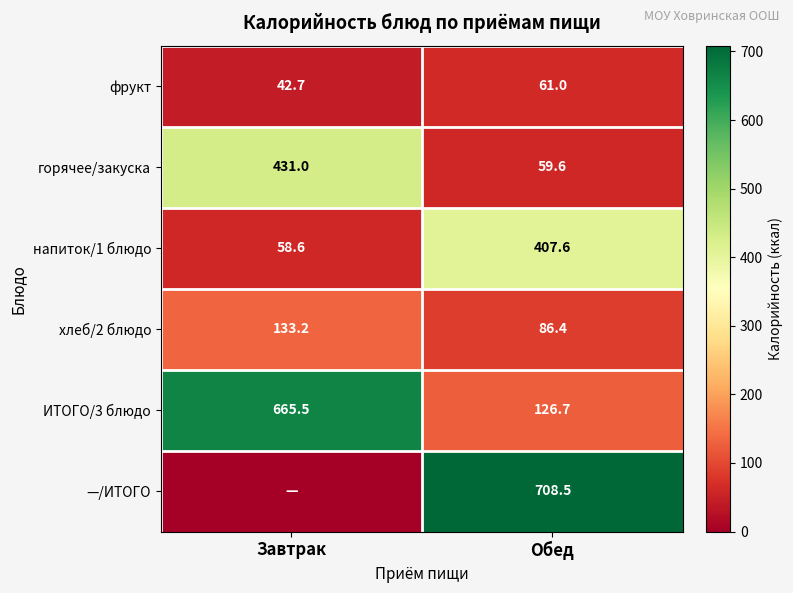

Rank the categories by горячее/закуска value from lowest to highest.

Обед, Завтрак